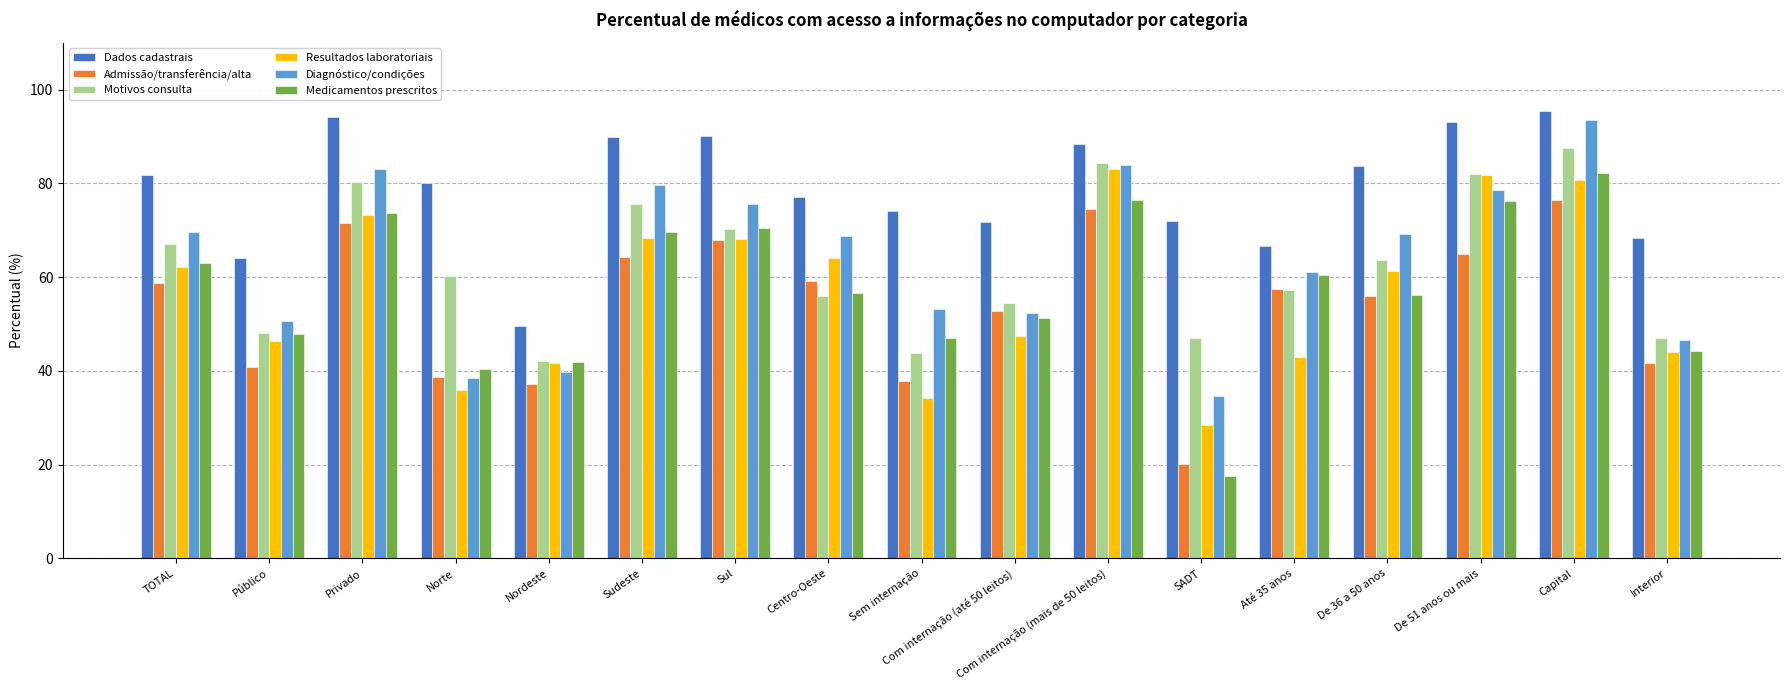

At which category does the chart reach its minimum across all series?

SADT